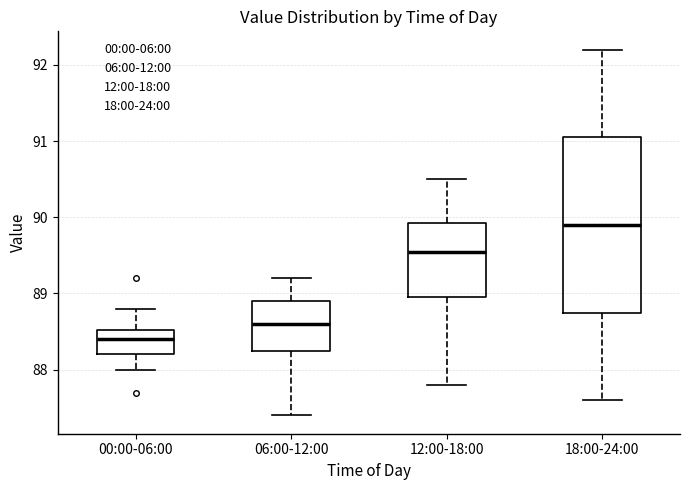

Which box has the highest median line?

18:00-24:00